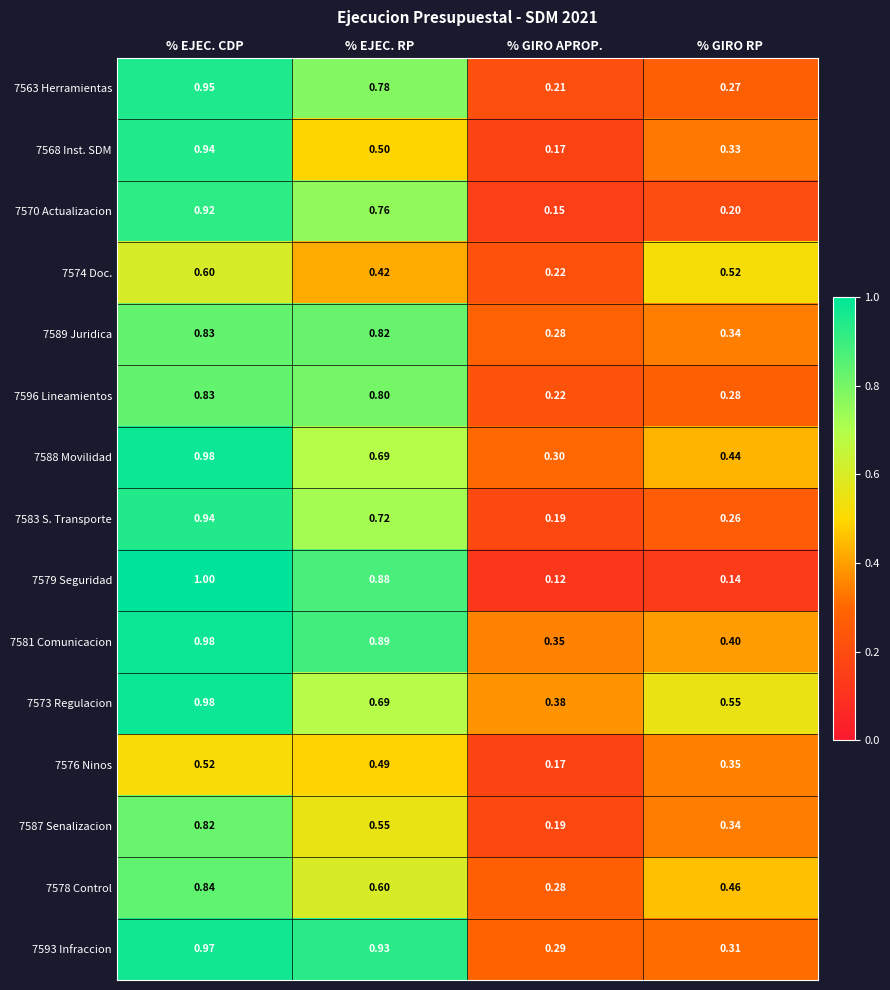

Which category has the lowest value across all series?

% GIRO APROP.